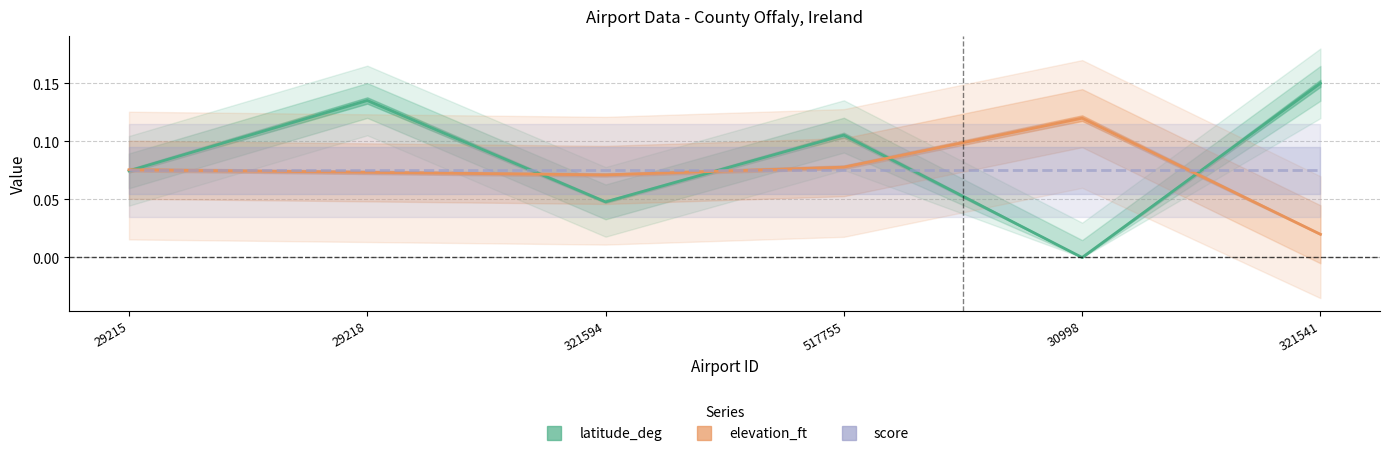

True or false: score and latitude_deg intersect in this chart.

True